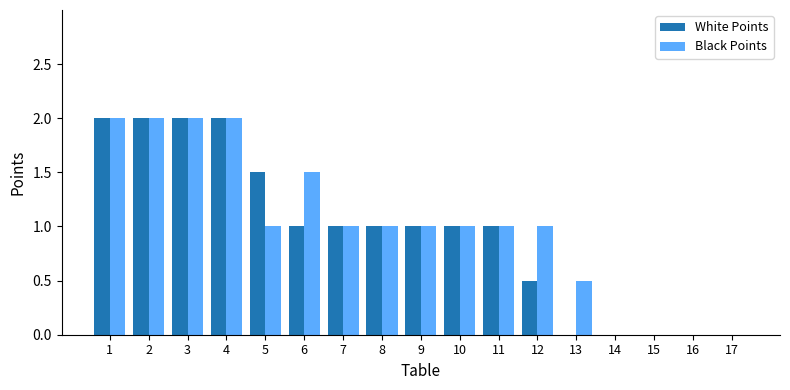

Is the value of White Points at 5 greater than the value of Black Points at 8?

Yes